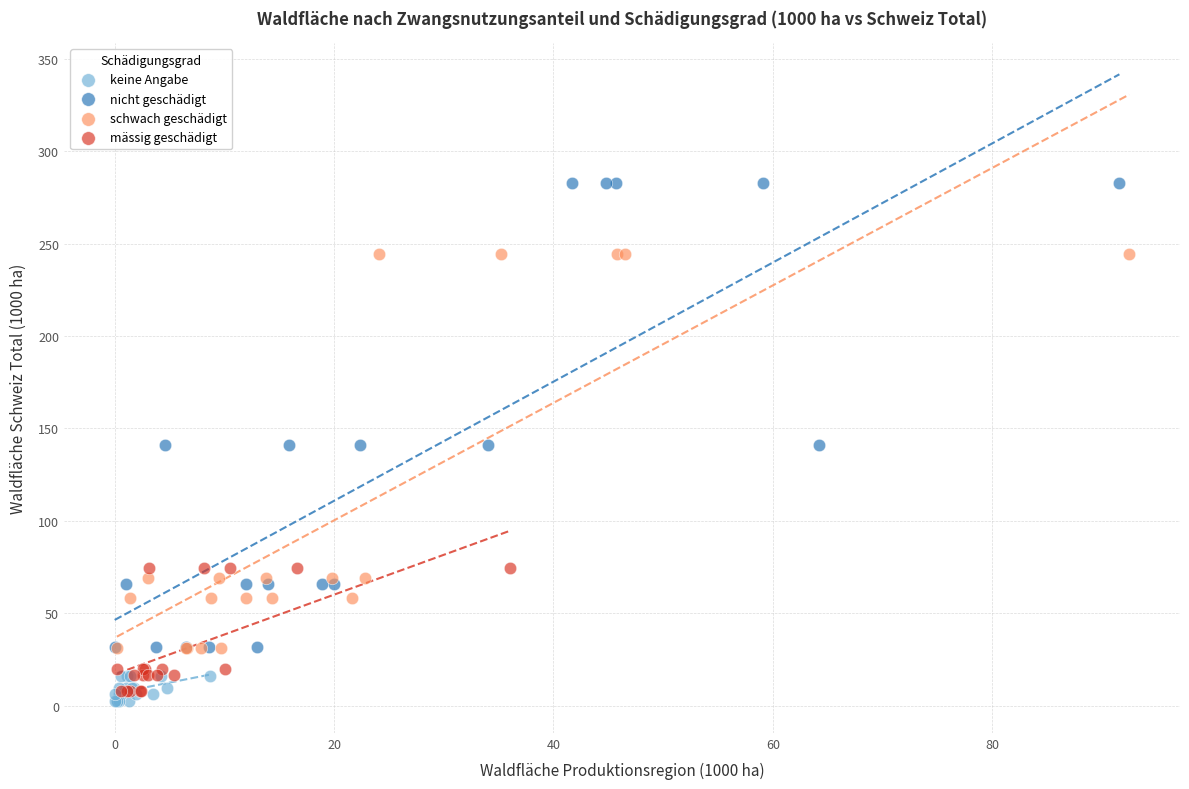

Which series has the largest Y range (max minus min)?

nicht geschädigt